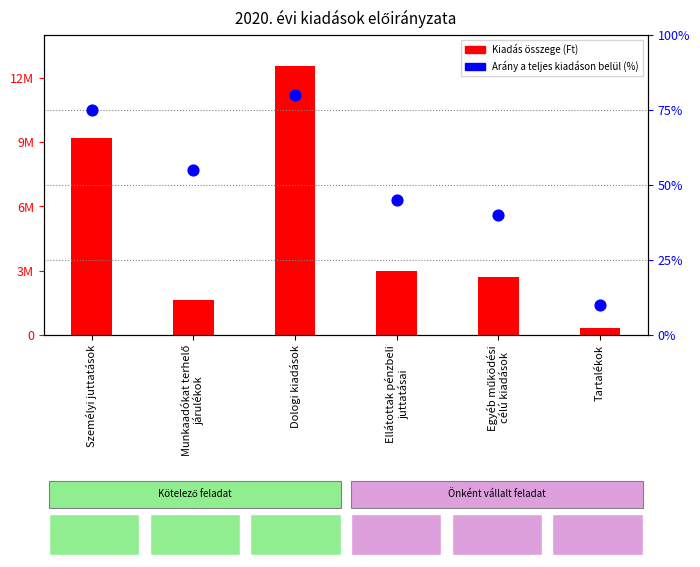

What is the total value across all series at Tartalékok?

348203